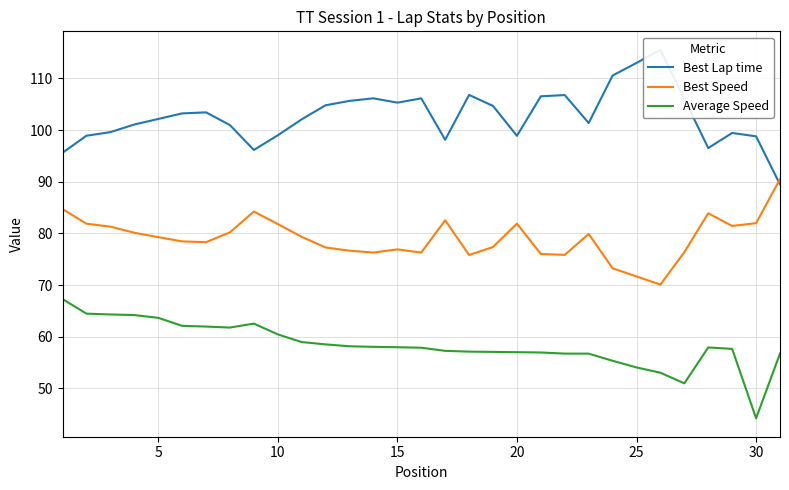

How many categories are shown in the chart?

31